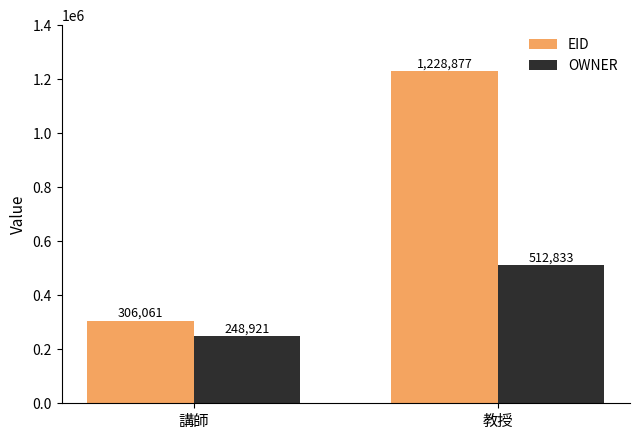

Which series changed the most between 講師 and 教授?

EID